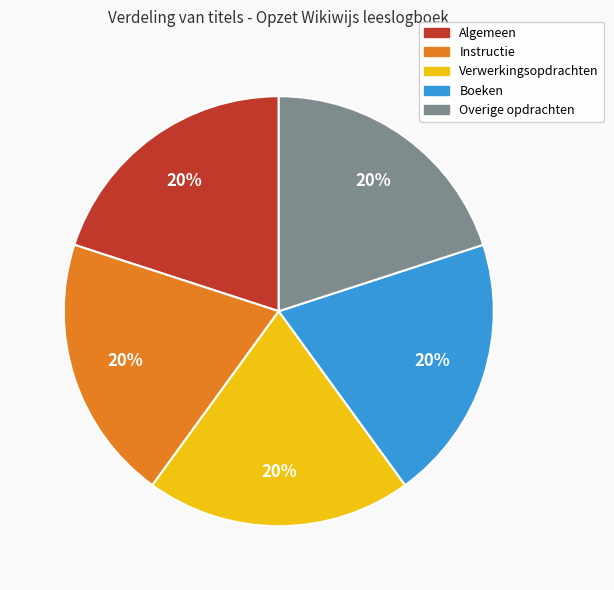

To the nearest percent, what portion does Instructie represent?

20%